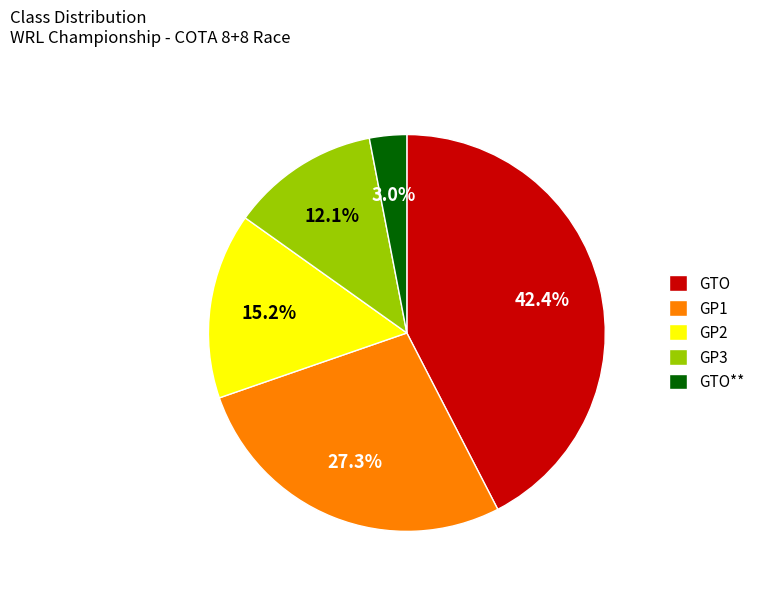

The GP1 slice represents 27% of the pie. True or false?

True